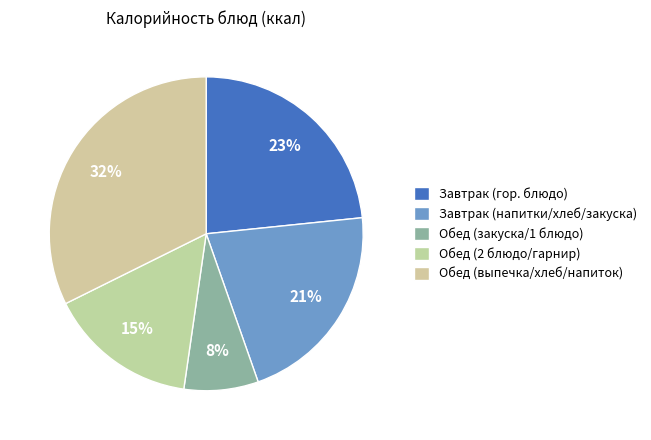

Does any single category account for the majority?

No